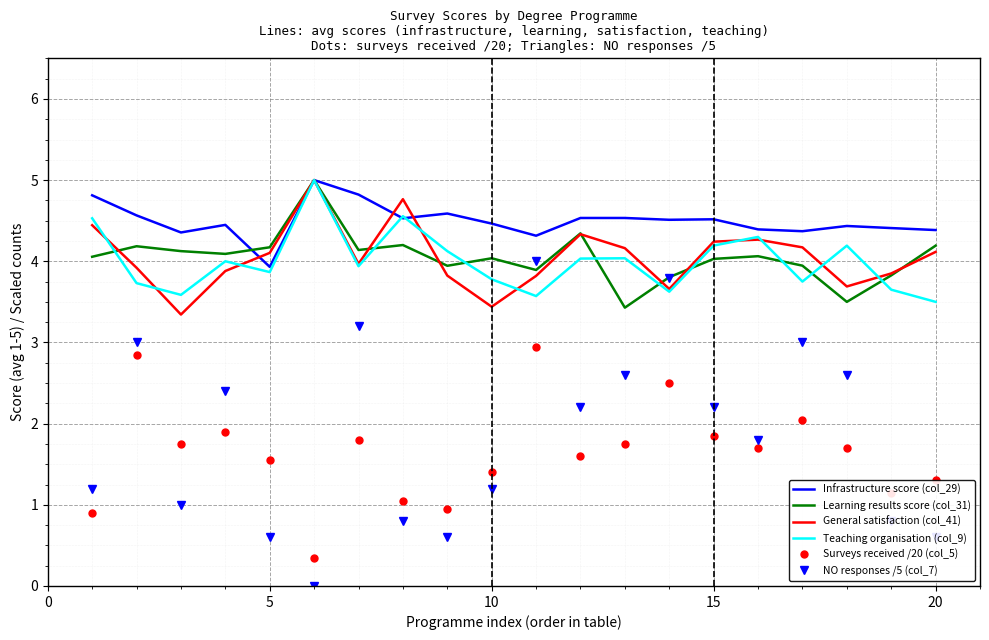

Which series has the largest range (max minus min)?

NO responses /5 (col_7)